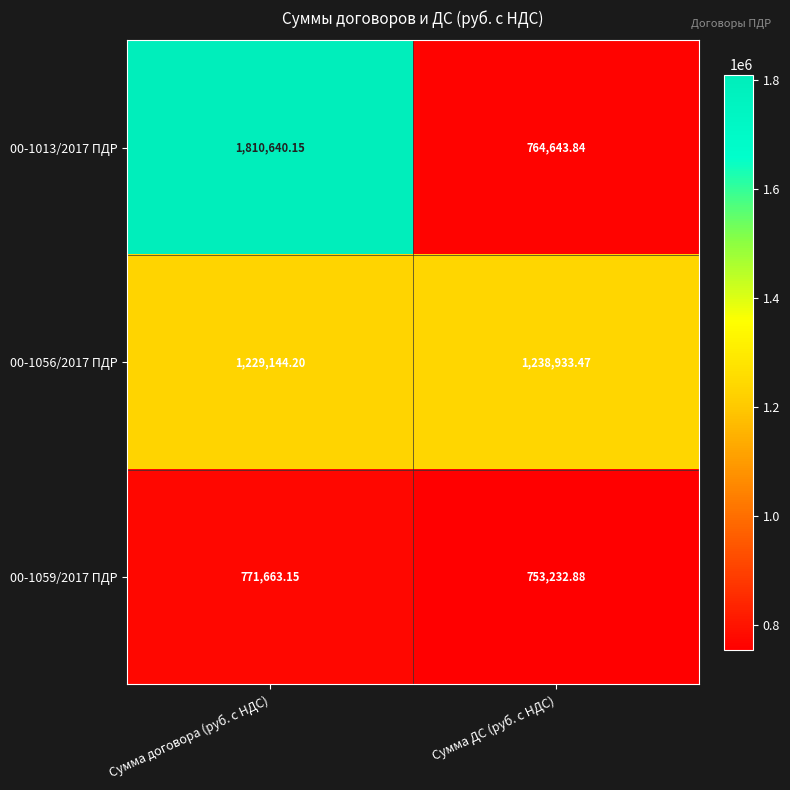

What is the total value across all series at Сумма договора (руб. с НДС)?

3811447.5